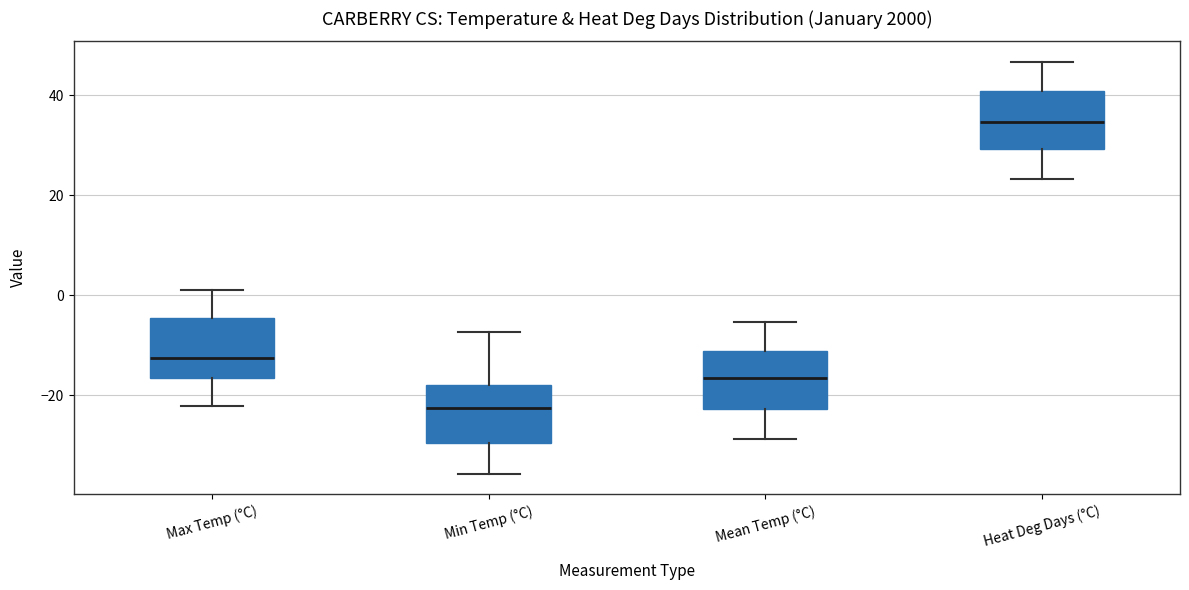

Reading left to right, transcribe this box plot: for each box, give where its median line is, the range the box spans, and where its two whiskers end, as read against the y-axis. The values are not printed on the chart, so give them approximately, as read against the axis.

Max Temp (°C): median -12, box -16 to -4, whiskers -22 to 2
Min Temp (°C): median -22, box -30 to -18, whiskers -36 to -8
Mean Temp (°C): median -16, box -22 to -12, whiskers -28 to -6
Heat Deg Days (°C): median 34, box 30 to 40, whiskers 24 to 46